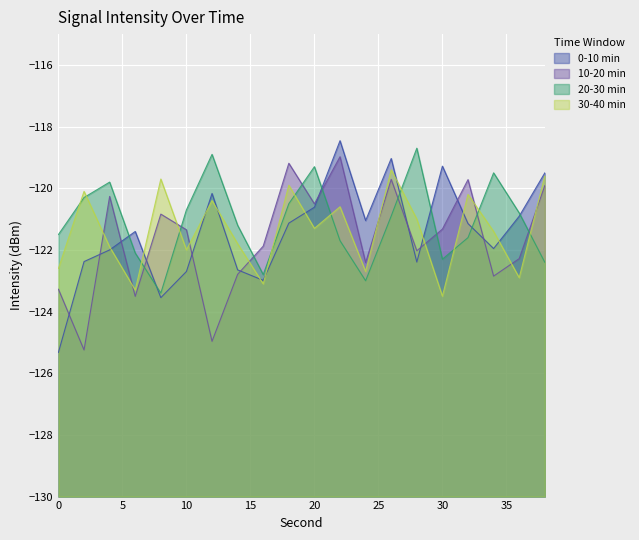

List the labels in order of 20-30 min value, smallest first.

8, 24, 16, 38, 30, 6, 22, 32, 0, 14, 26, 36, 10, 18, 2, 4, 34, 20, 12, 28